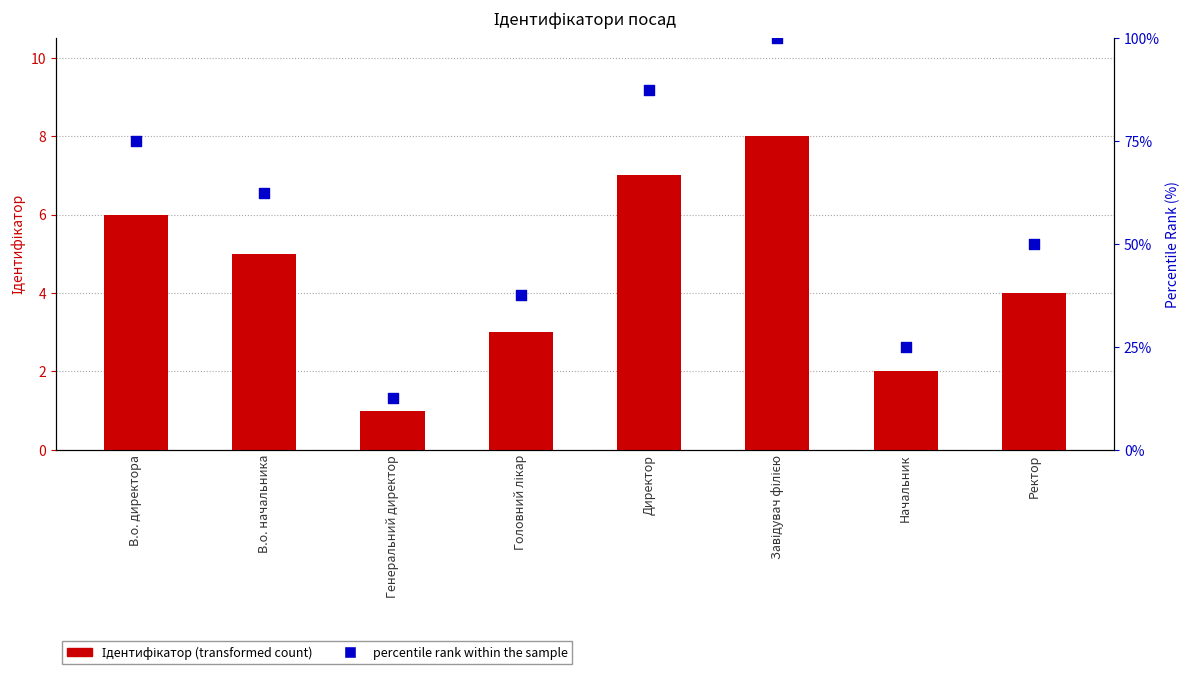

Is the value of Ідентифікатор (transformed count) at Головний лікар greater than the value of Percentile rank within the sample at Генеральний директор?

No